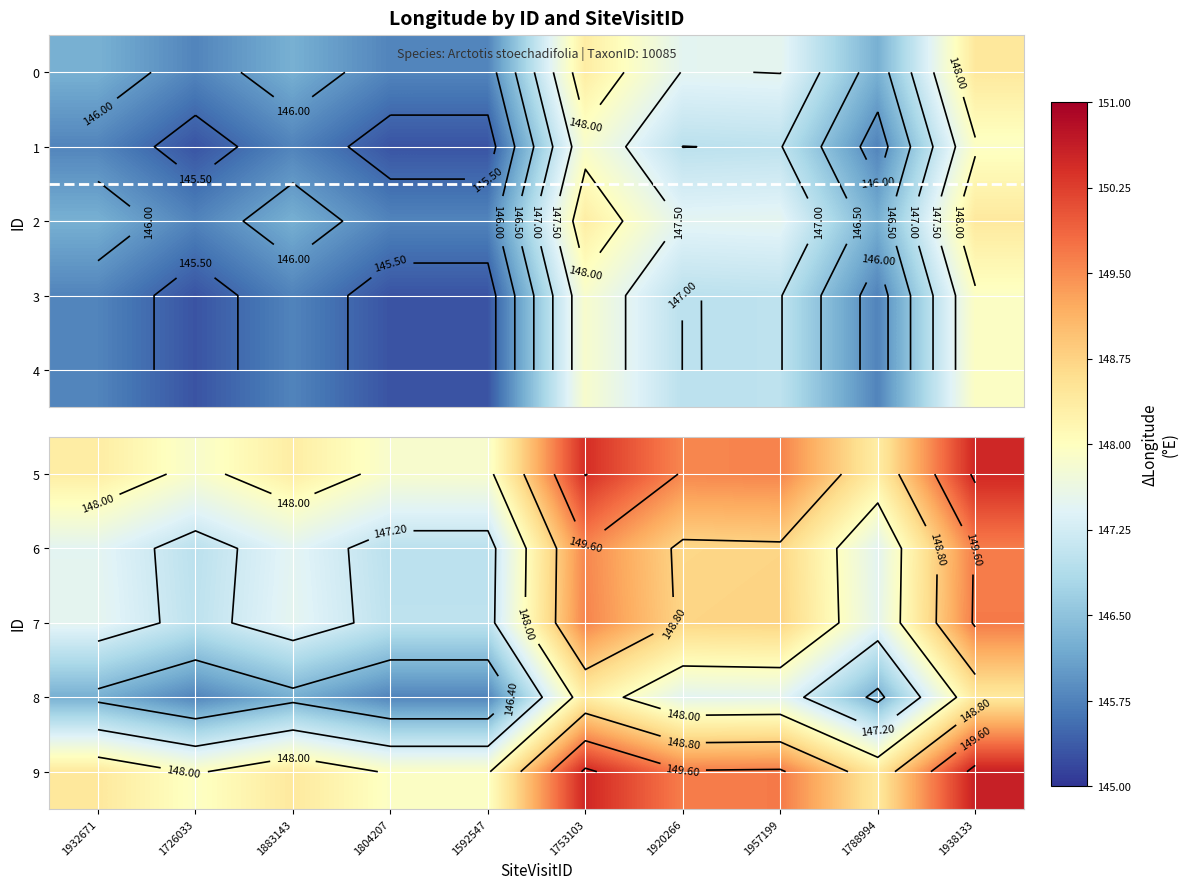

At how many categories does at least one series exceed 146?

10